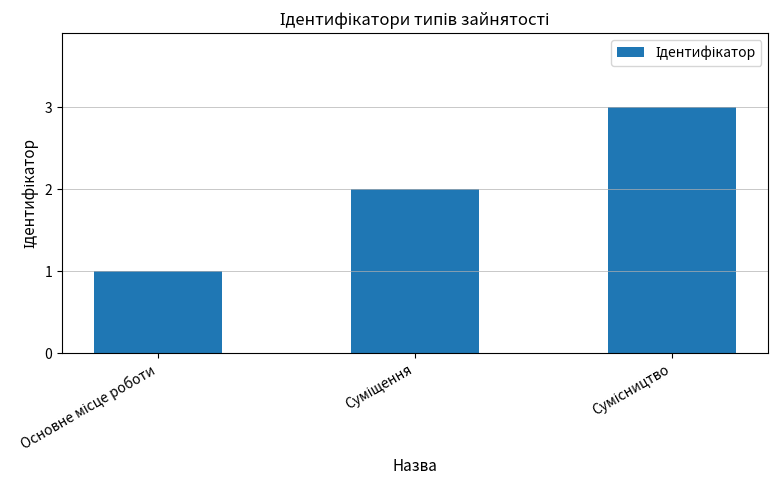

What is the average value?

2